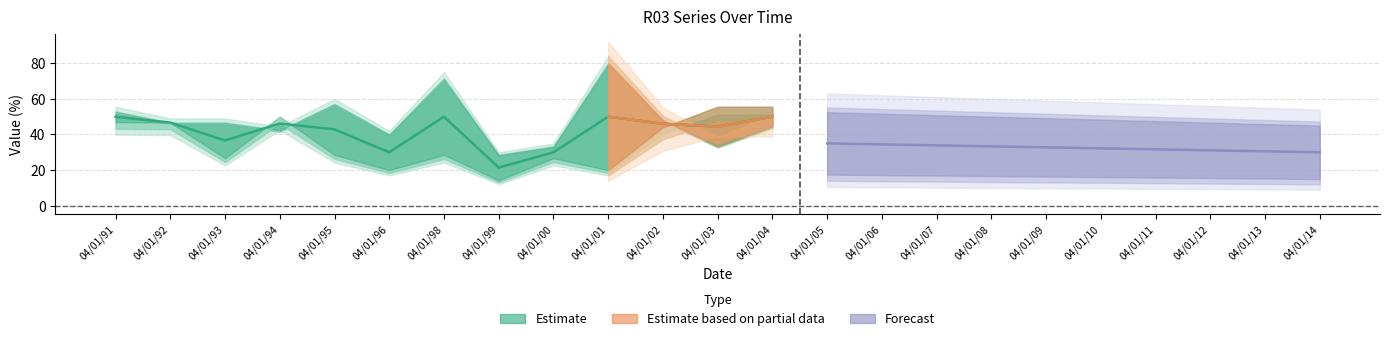

Does the chart have visible grid lines?

Yes